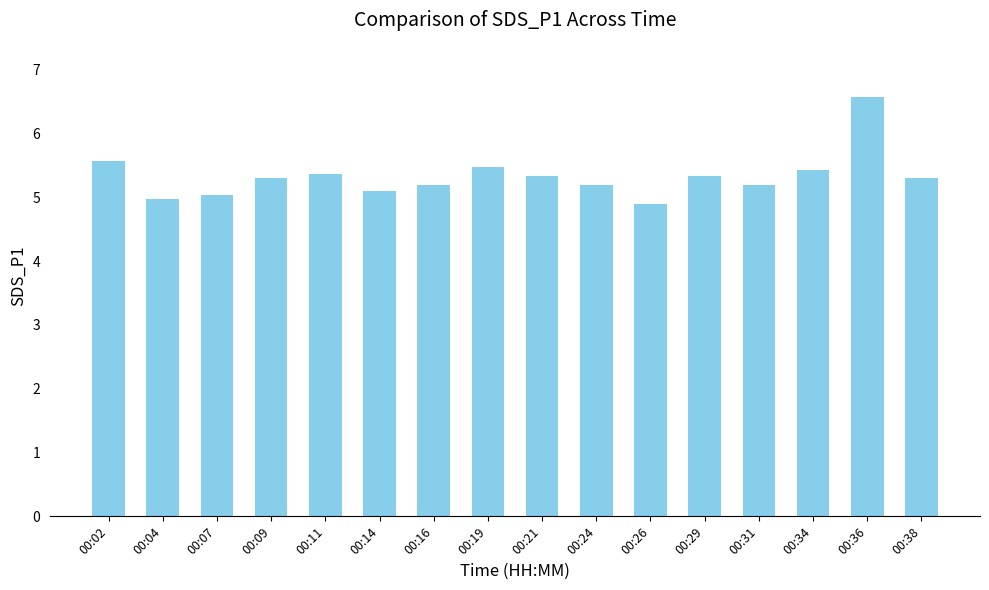

The chart shows a value of 7.8 at 00:21. True or false?

False